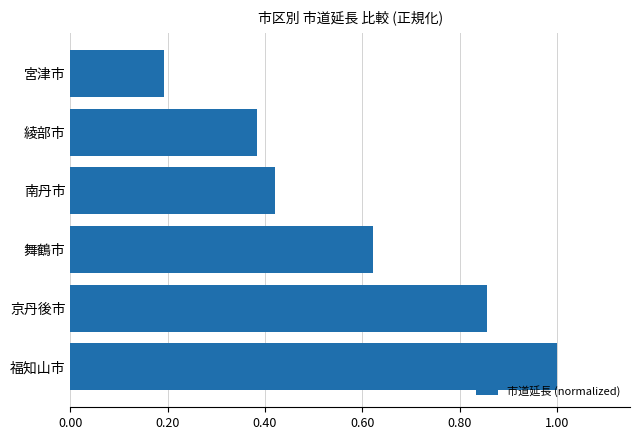

At which label is the value closest to 0?

宮津市